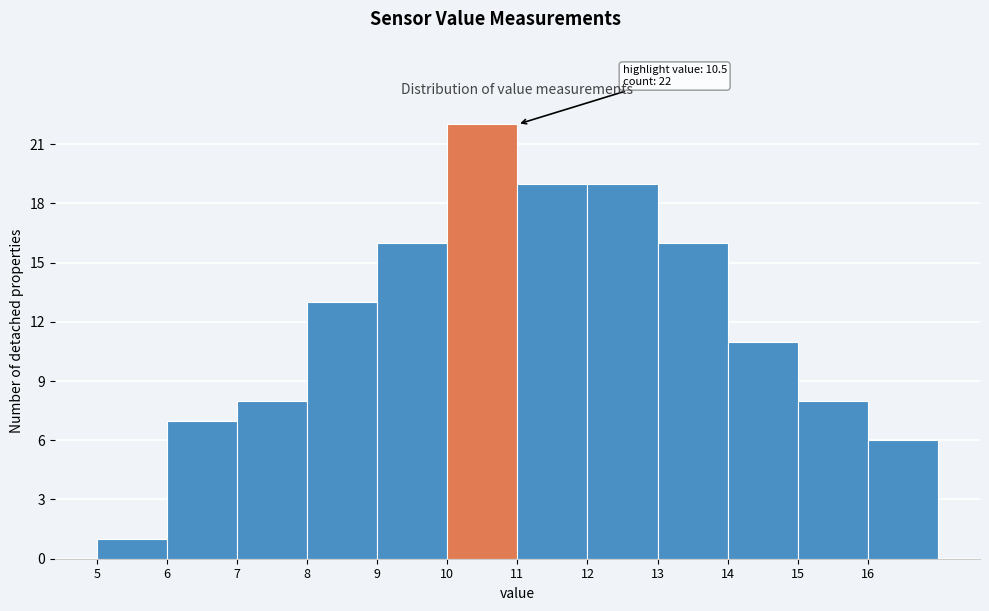

Which range on the x-axis has the tallest bar?

10 to 11